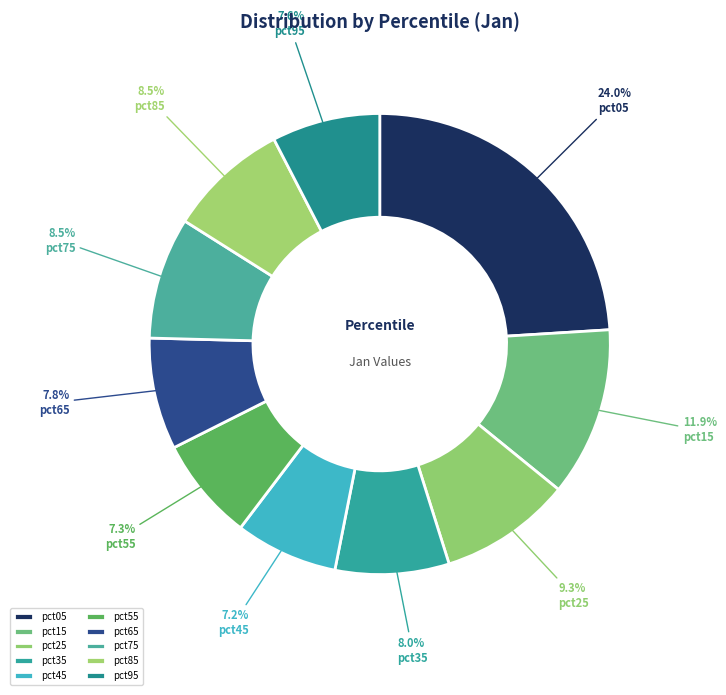

To the nearest percent, what is the combined percentage of pct25 and pct75?

18%